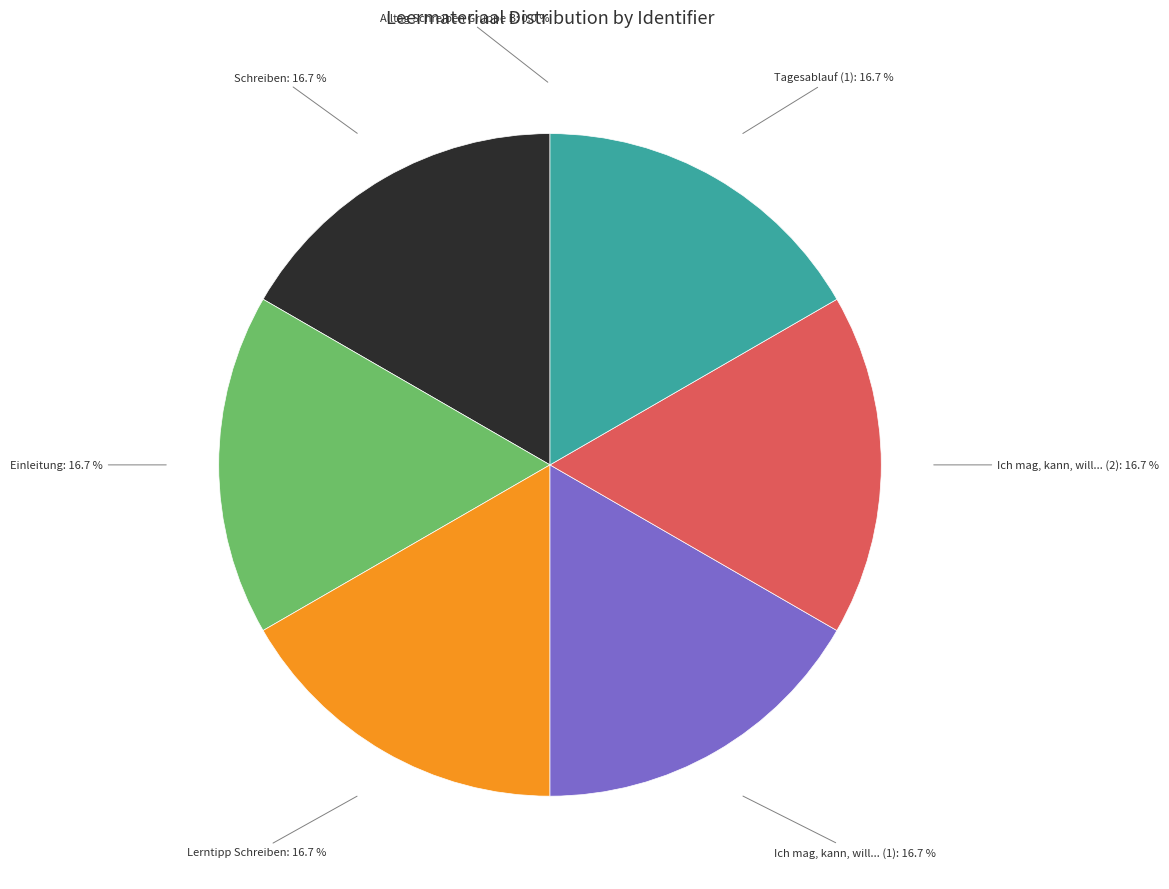

What percentage do Lerntipp Schreiben and Schreiben together represent?

33.3%